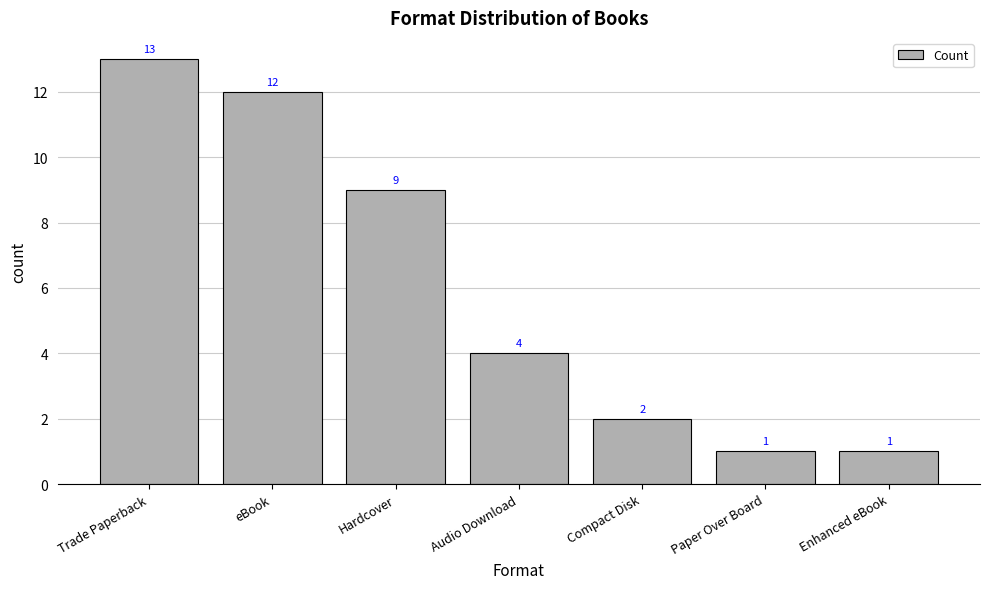

Reading left to right, transcribe all the data shown in this chart.

Trade Paperback=13	eBook=12	Hardcover=9	Audio Download=4	Compact Disk=2	Paper Over Board=1	Enhanced eBook=1